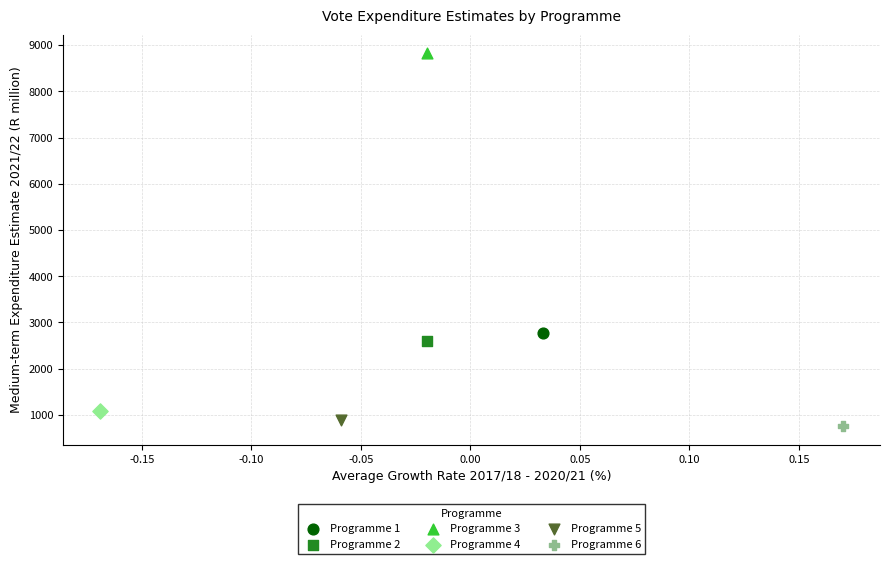

Which series reaches the maximum Y coordinate?

Programme 3